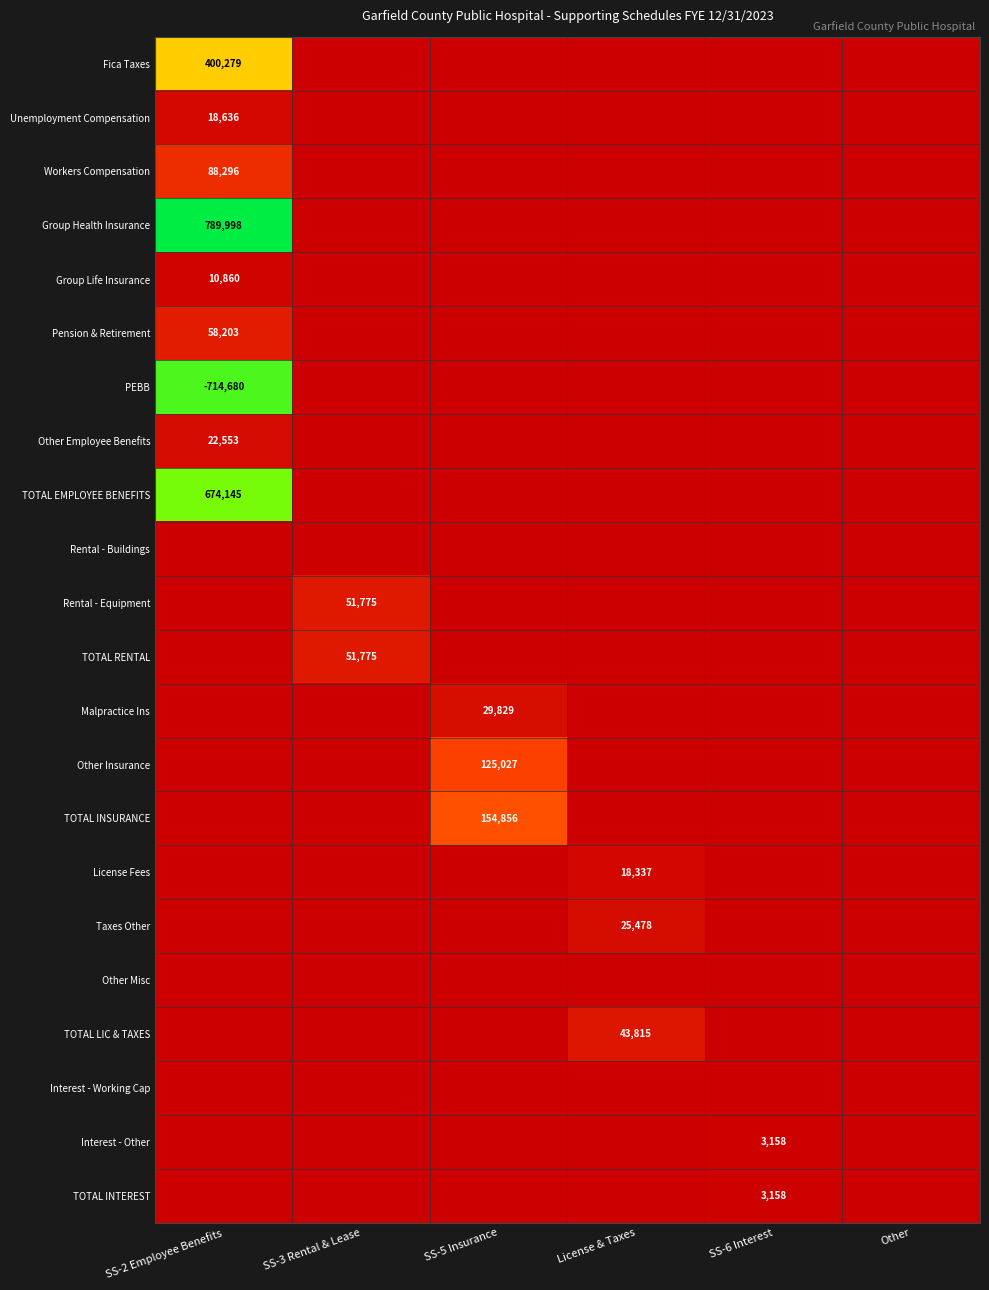

True or false: Group Health Insurance has a value of 1211855 at SS-2 Employee Benefits.

False